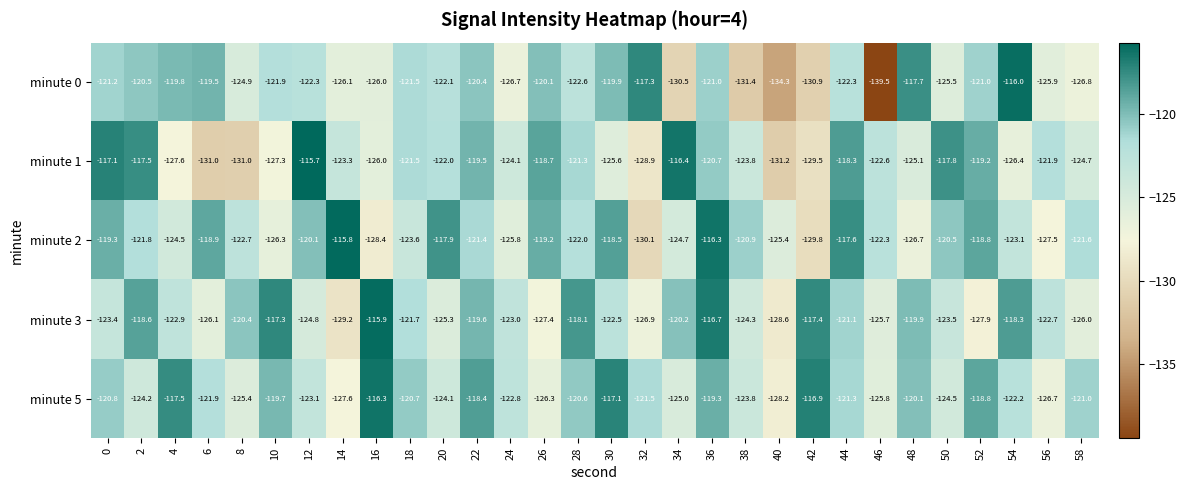

The value of minute 5 at 28 is -78.4. True or false?

False